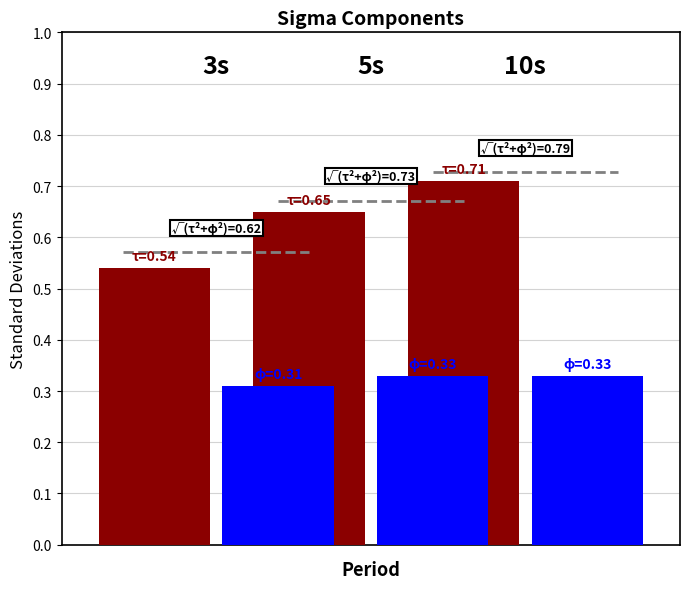

Reading right to left, what are all the values shown in this chart?

tau: 0.7	0.7	0.5
phi: 0.3	0.3	0.3